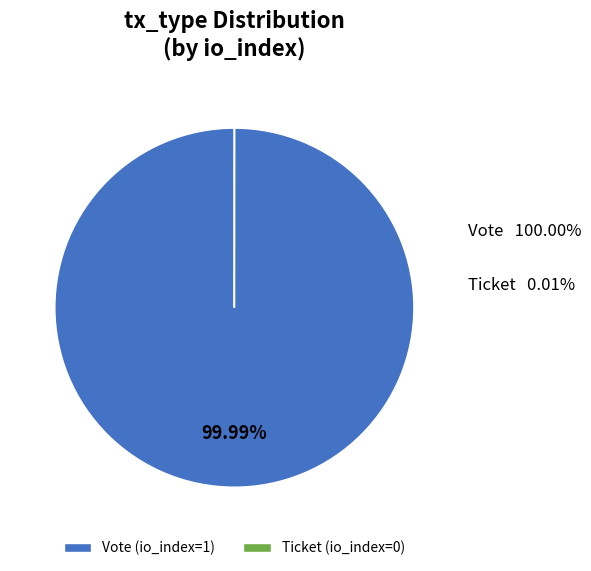

The Vote slice represents 99% of the pie. True or false?

False